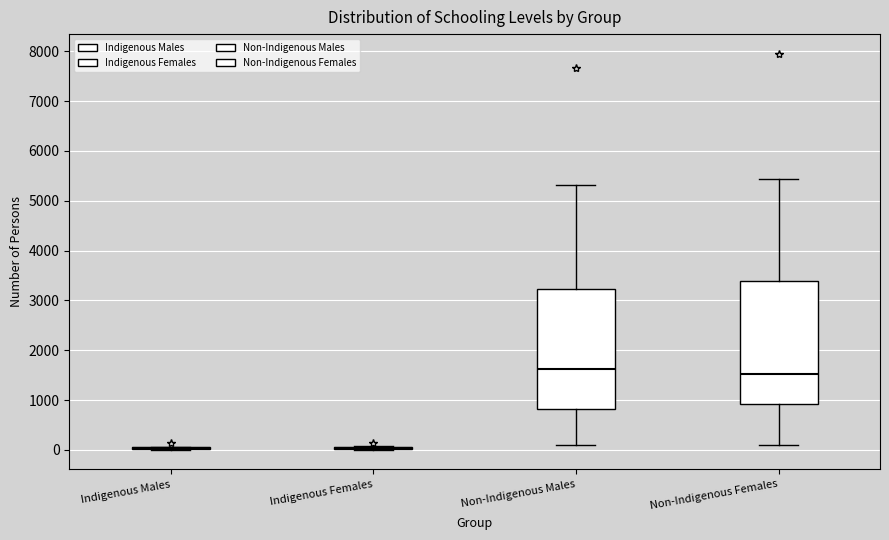

Reading left to right, read every box against the y-axis: the position of its median line, the range the box covers, and the ends of its whiskers. The values are not printed on the chart, so give them approximately, as read against the axis.

Indigenous Males: box collapsed to a line at 0, whiskers 0 to 100
Indigenous Females: box collapsed to a line at 0, whiskers 0 to 100
Non-Indigenous Males: median 1600, box 800 to 3200, whiskers 100 to 5300
Non-Indigenous Females: median 1500, box 900 to 3400, whiskers 100 to 5400